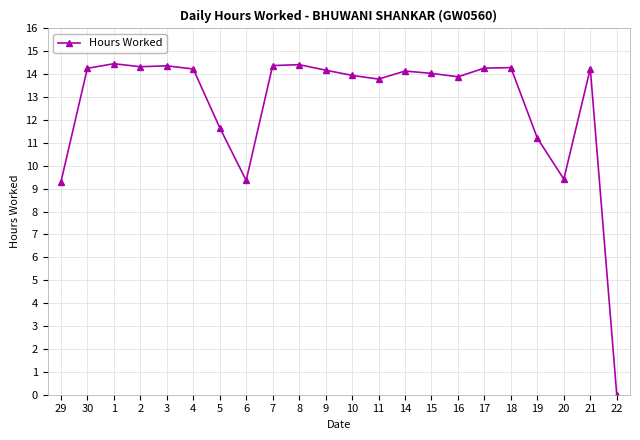

What position from the left is 8?

10